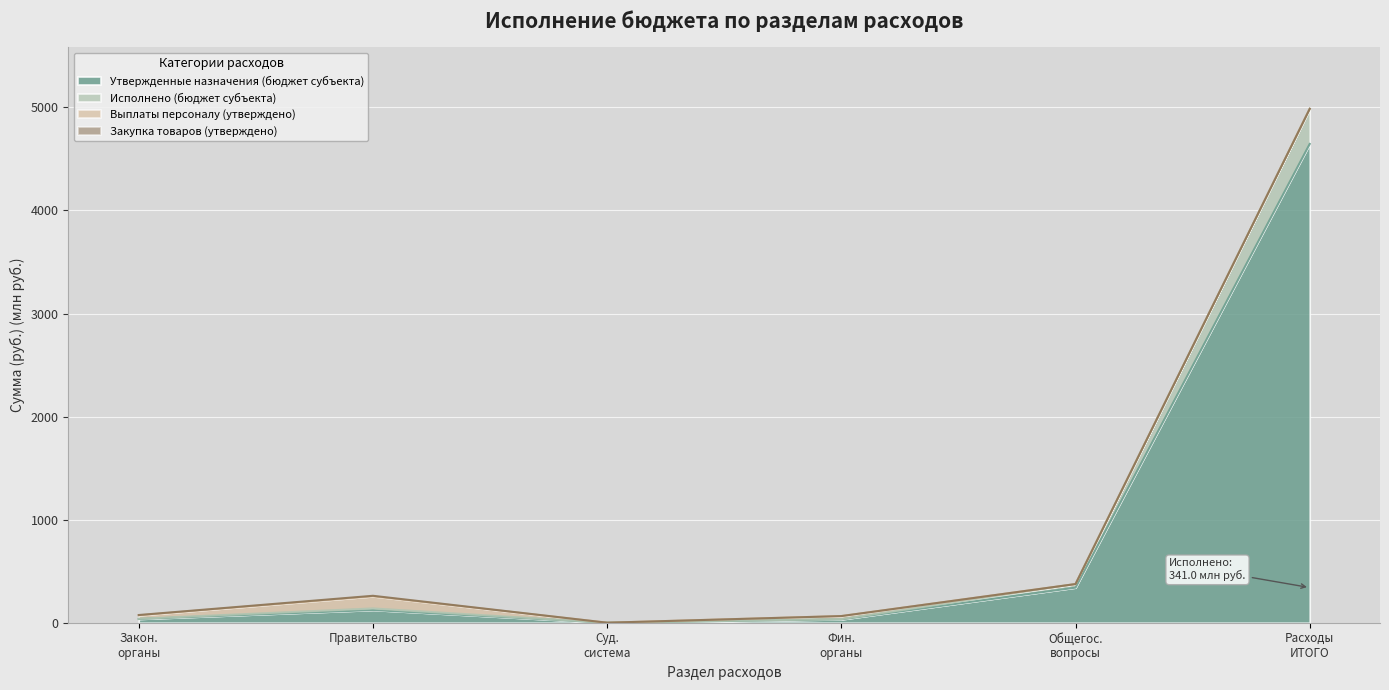

What is the maximum value for Утвержденные назначения (бюджет субъекта)?

4645.4